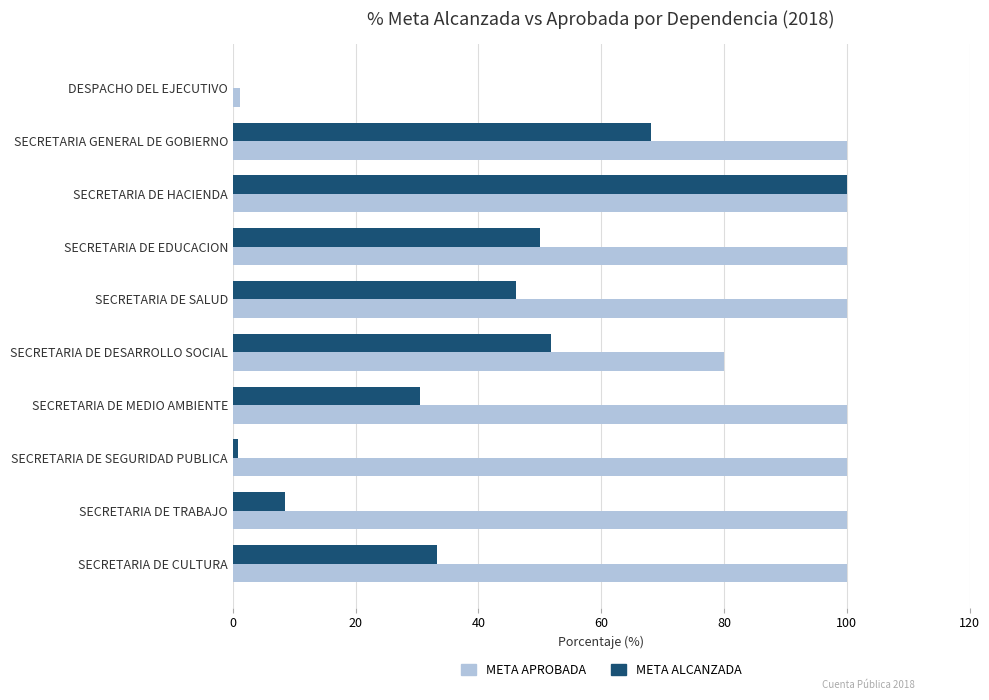

The META ALCANZADA series shows 100.0 at SECRETARIA DE HACIENDA. True or false?

True